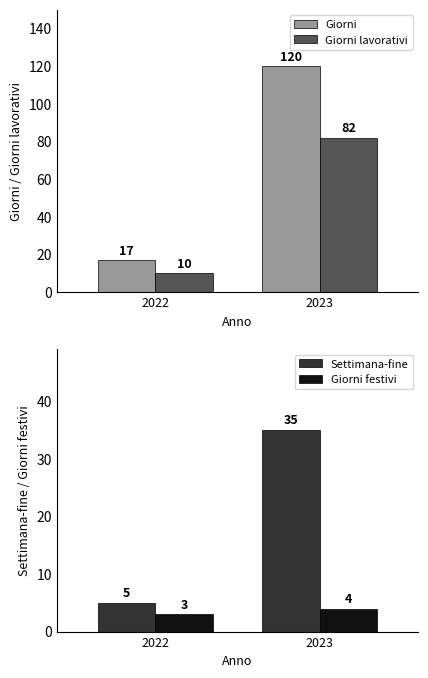

The value of Giorni at 2023 is 55. True or false?

False